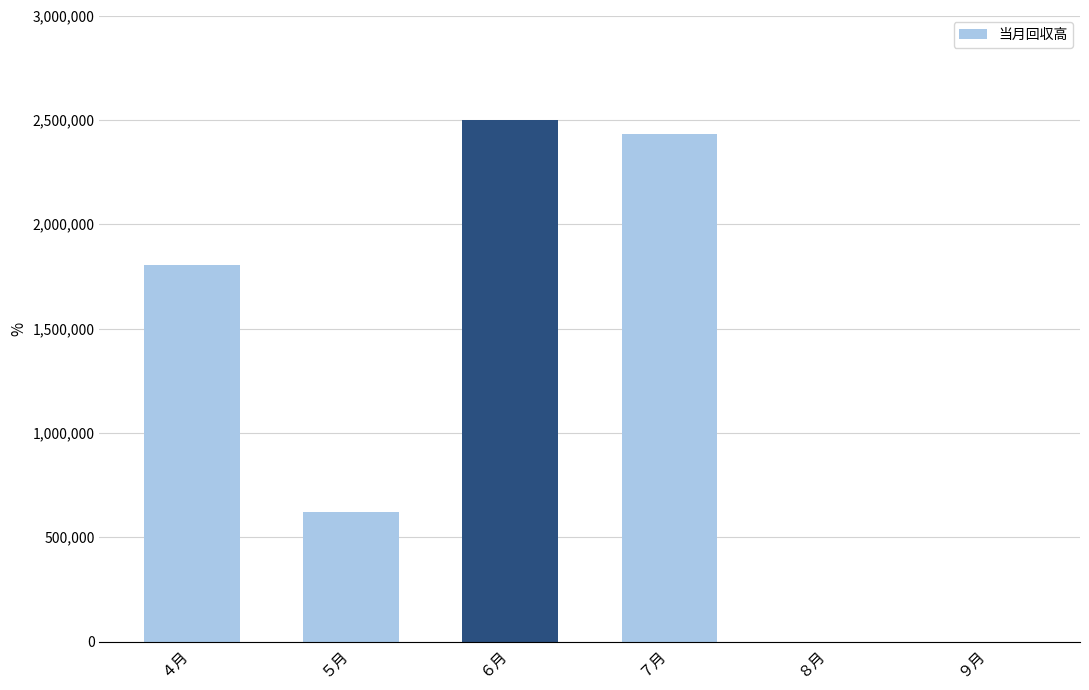

The value at ９月 is -1028020. True or false?

False